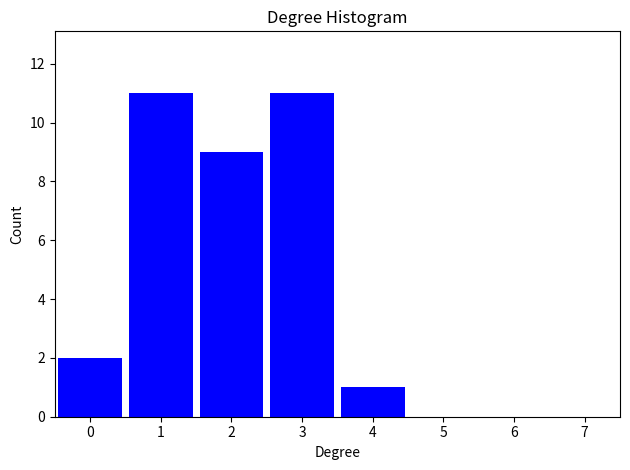

What is the height of the bar covering -0.5 to 0.5 on the x-axis? The values are not printed on the chart, so give them approximately, as read against the axis.

2